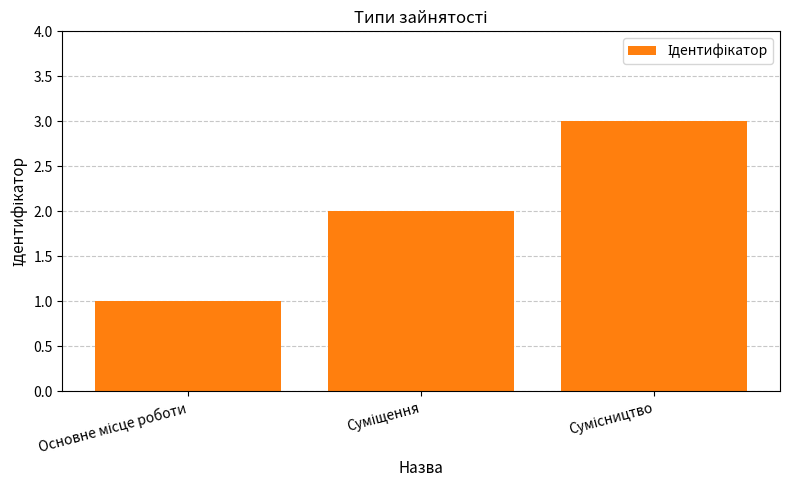

How many data points are less than 2?

1